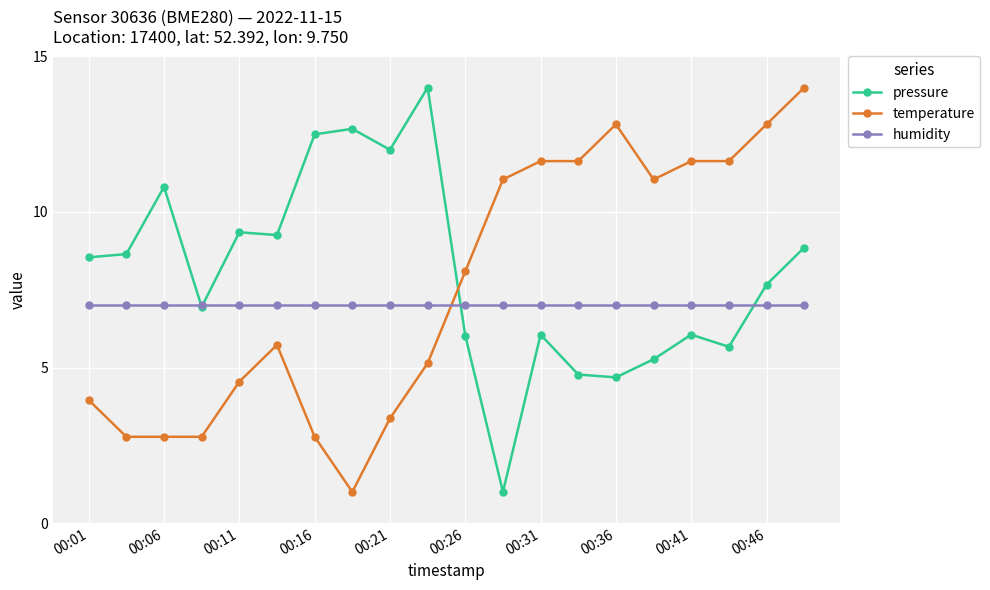

True or false: pressure has more than 2 points higher than both neighbors.

True